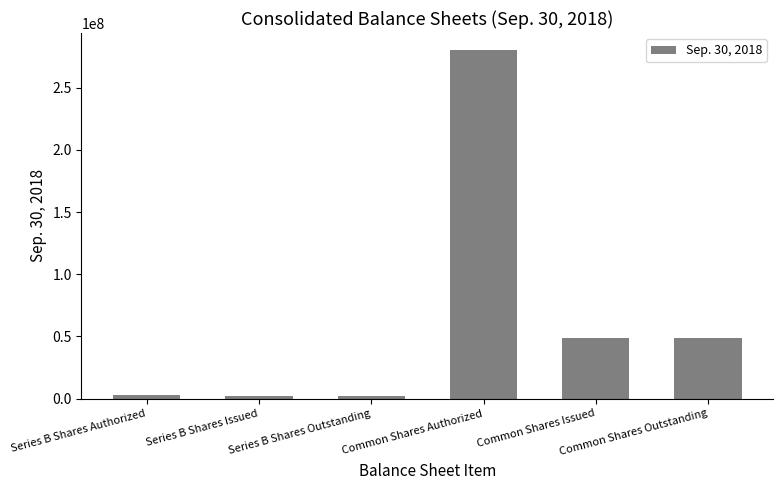

What position from the right is Common Shares Authorized?

3